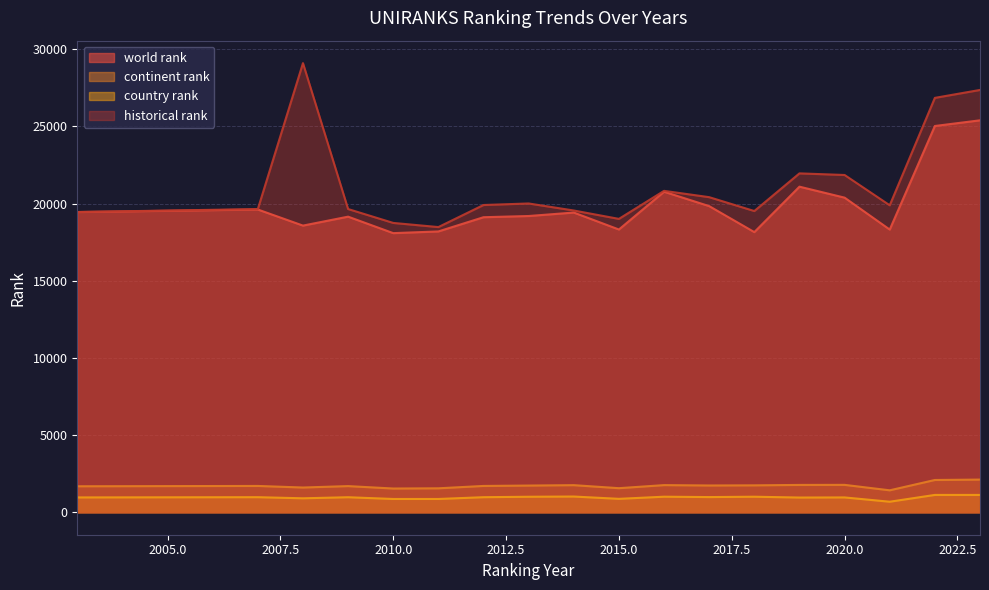

What is the total value across all series at 2003?

41543.0